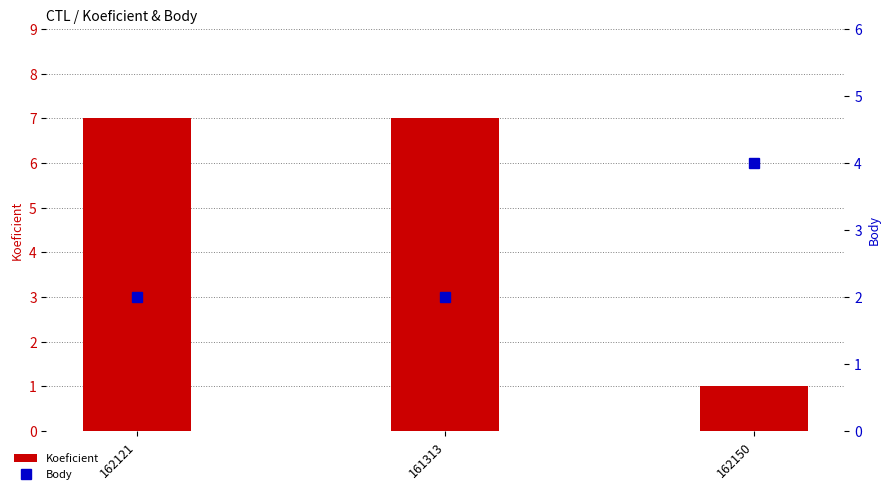

What is the sum of all Body values?

8